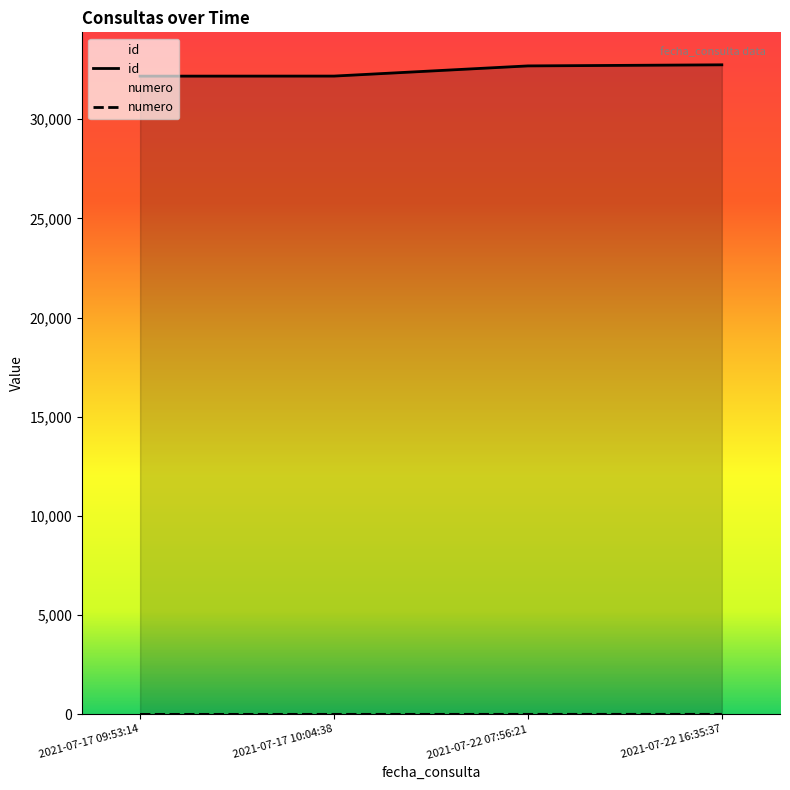

At 2021-07-22 07:56:21, list the series in order from largest to smallest.

id, numero